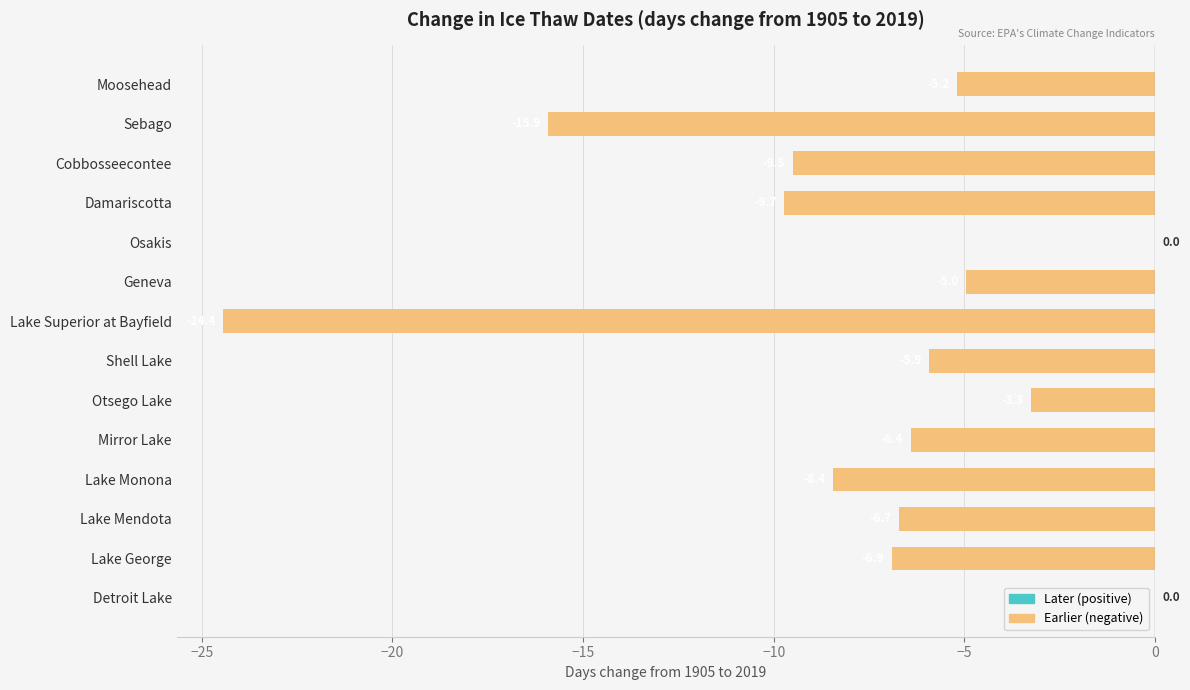

Reading bottom to top, transcribe all the data shown in this chart.

Detroit Lake=0.0	Lake George=-6.9	Lake Mendota=-6.7	Lake Monona=-8.4	Mirror Lake=-6.4	Otsego Lake=-3.3	Shell Lake=-5.9	Lake Superior at Bayfield=-24.4	Geneva=-5.0	Osakis=0.0	Damariscotta=-9.7	Cobbosseecontee=-9.5	Sebago=-15.9	Moosehead=-5.2